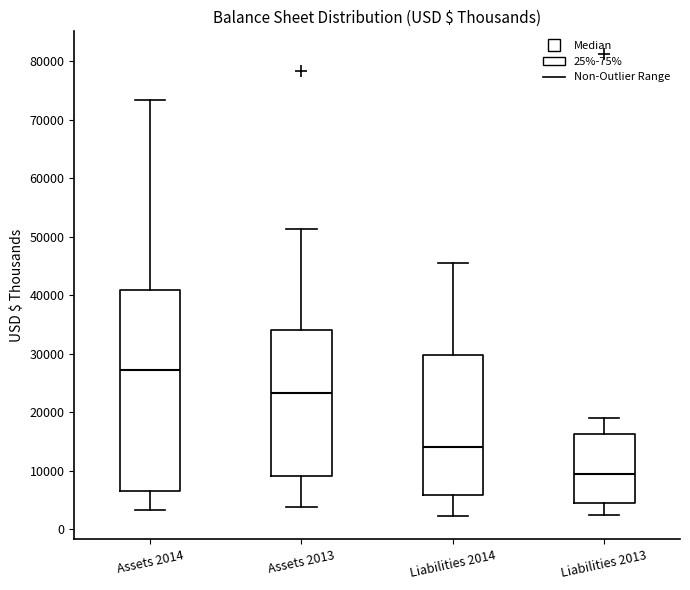

Reading left to right, read every box against the y-axis: the position of its median line, the range the box covers, and the ends of its whiskers. The values are not printed on the chart, so give them approximately, as read against the axis.

Assets 2014: median 27000, box 6000 to 41000, whiskers 3000 to 73000
Assets 2013: median 23000, box 9000 to 34000, whiskers 4000 to 51000
Liabilities 2014: median 14000, box 6000 to 30000, whiskers 2000 to 46000
Liabilities 2013: median 9000, box 5000 to 16000, whiskers 2000 to 19000